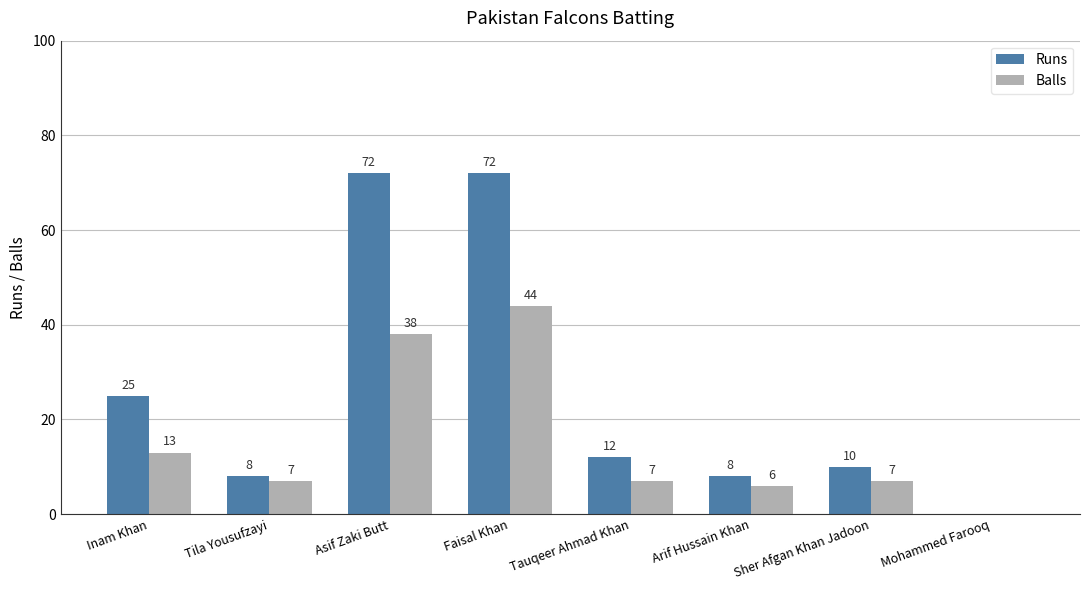

What is the sum of all Balls values?

122